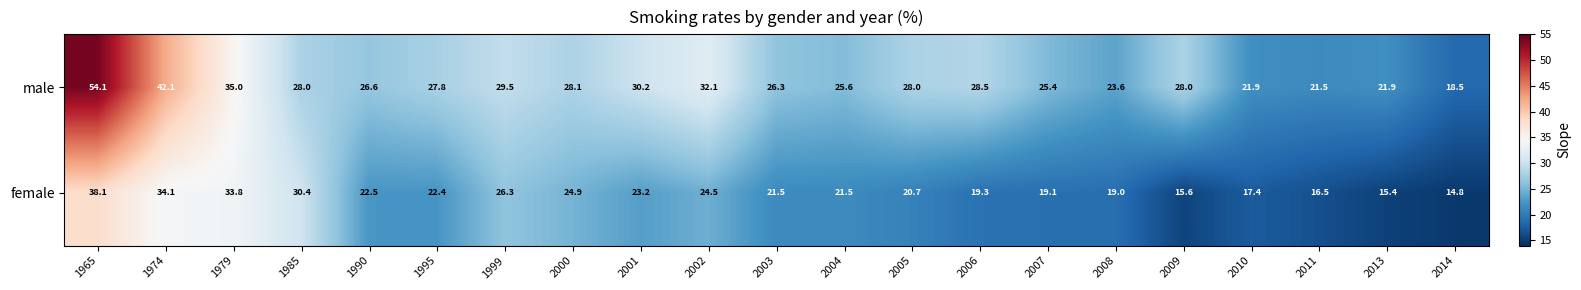

Where does the male series first go above 28?

1965